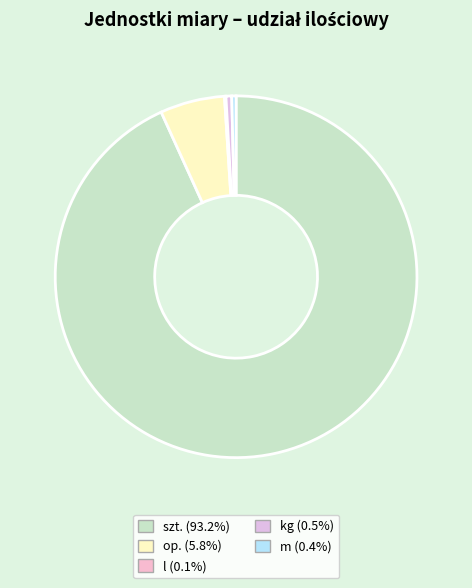

Rank the categories by value from lowest to highest.

l, m, kg, op., szt.